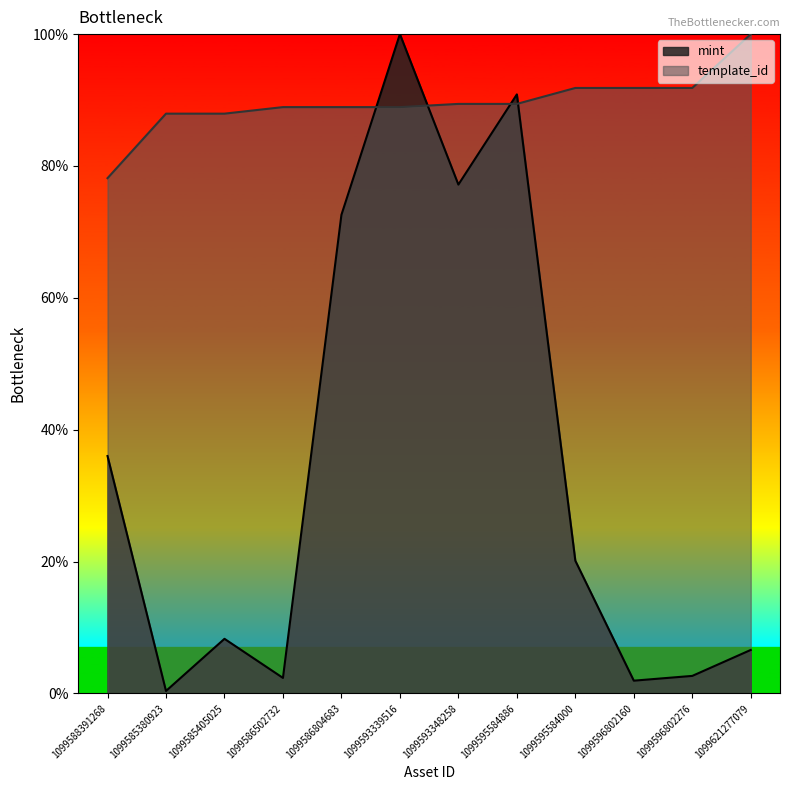

True or false: template_id and mint cross at least once.

True